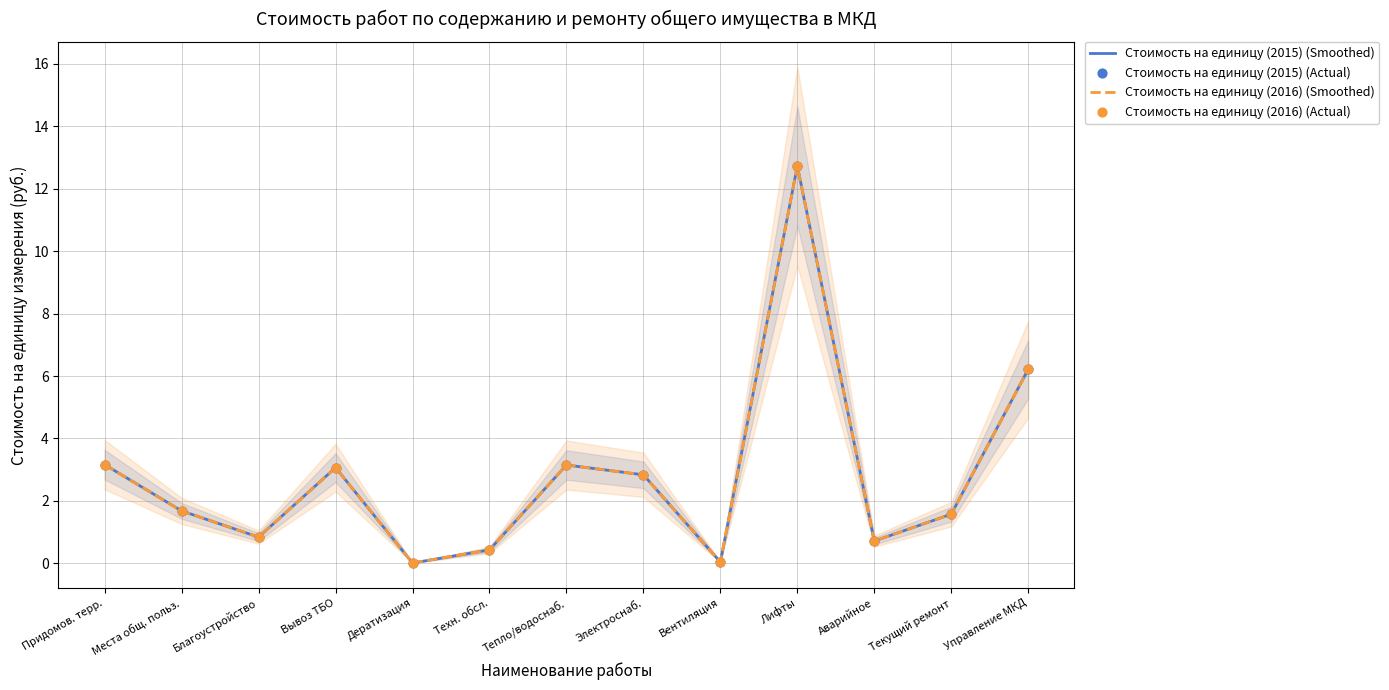

What is the total value across all series at Лифты?

50.9